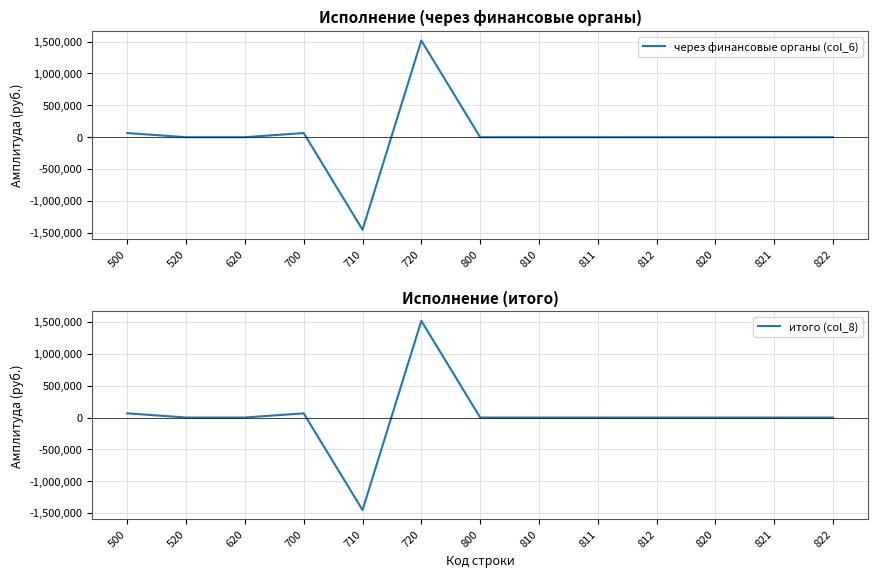

At which category is the sum across all series the highest?

720